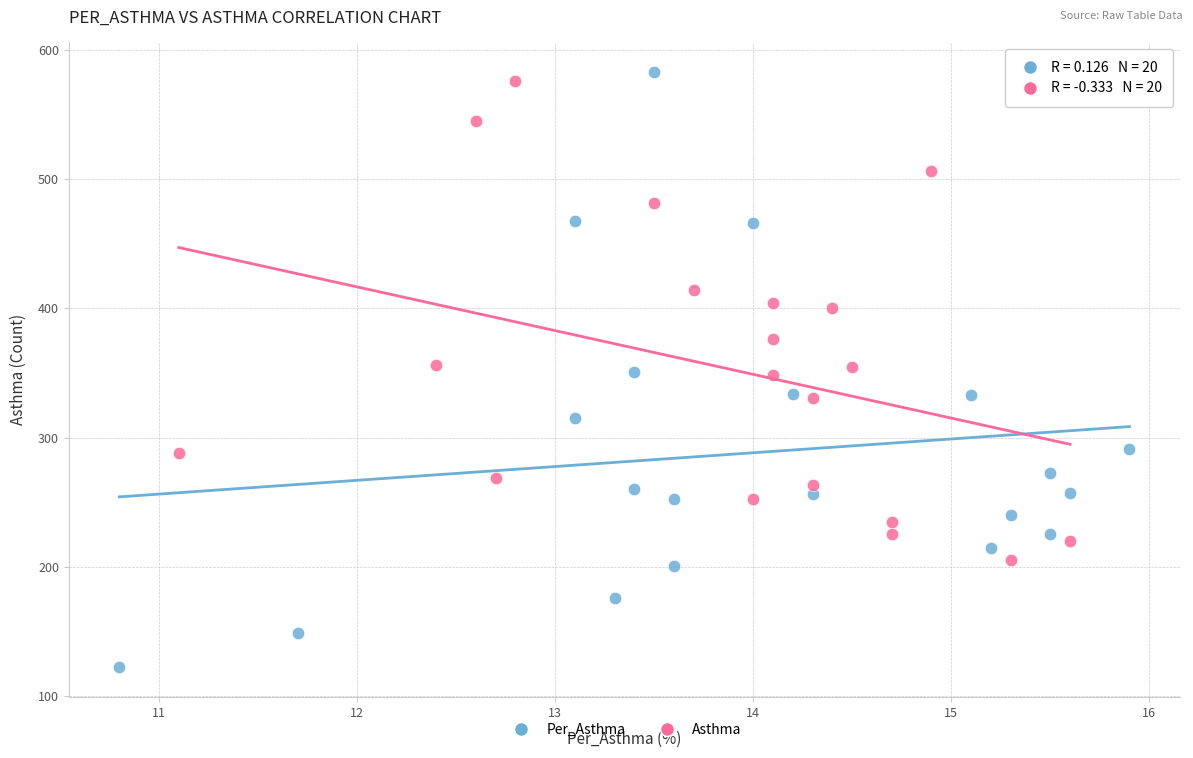

Which series has the widest spread of Y values?

Per_Asthma